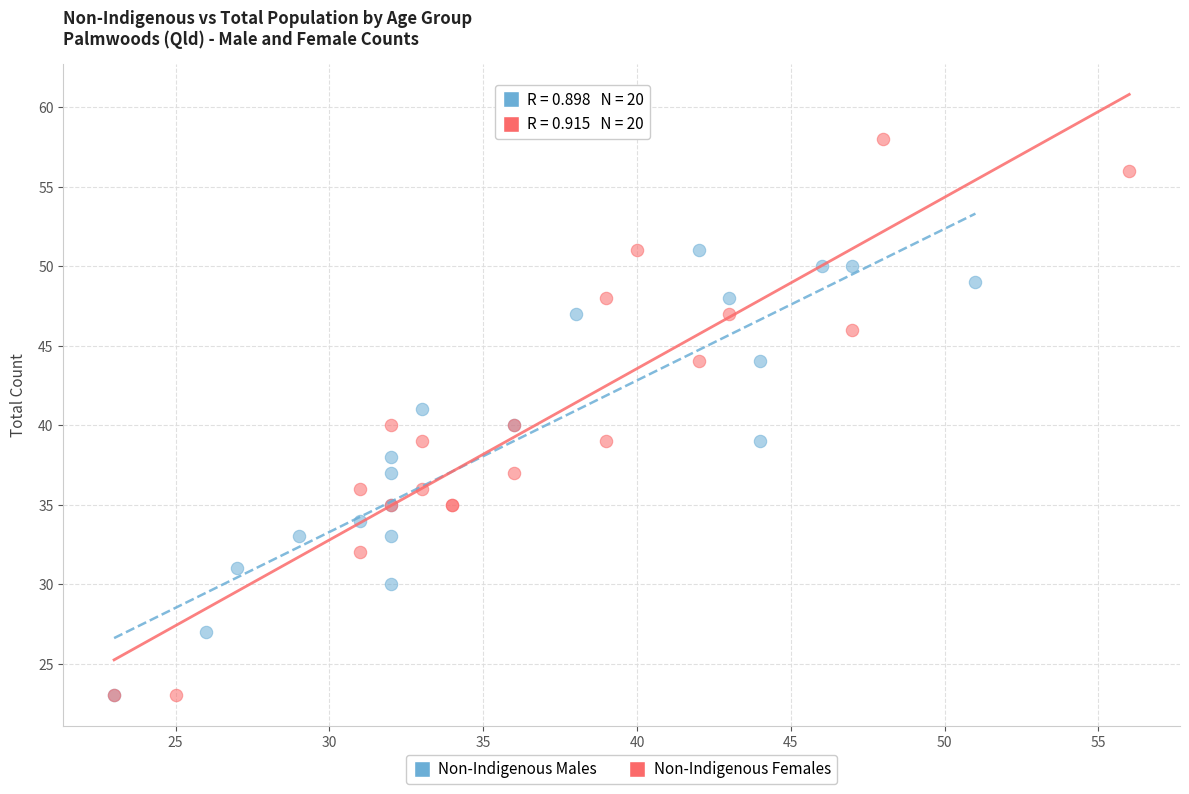

Which series has the largest Y range (max minus min)?

Non-Indigenous Females